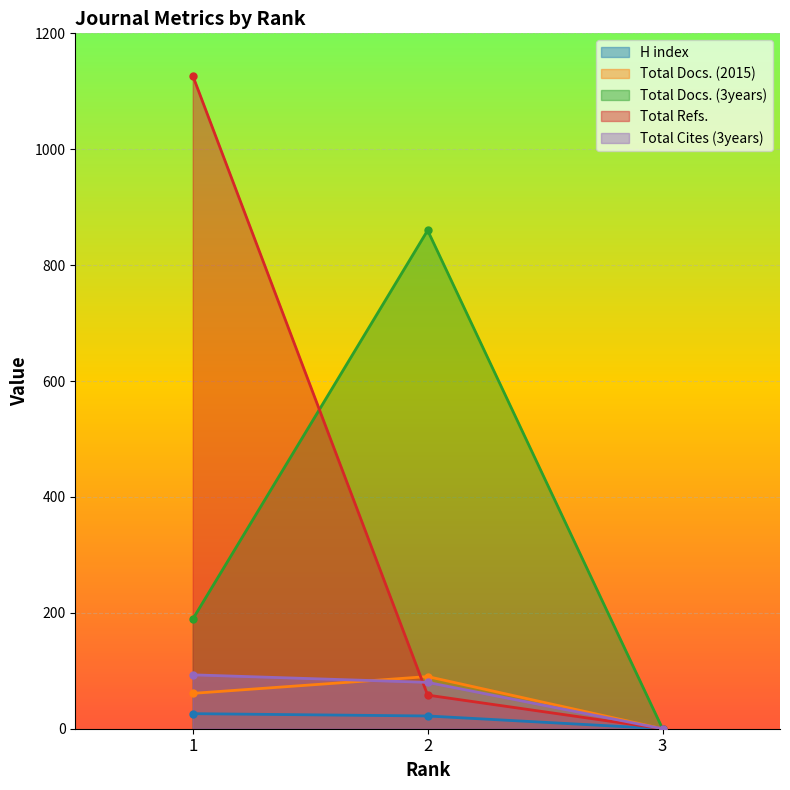

What is the maximum value shown in the chart?

1127